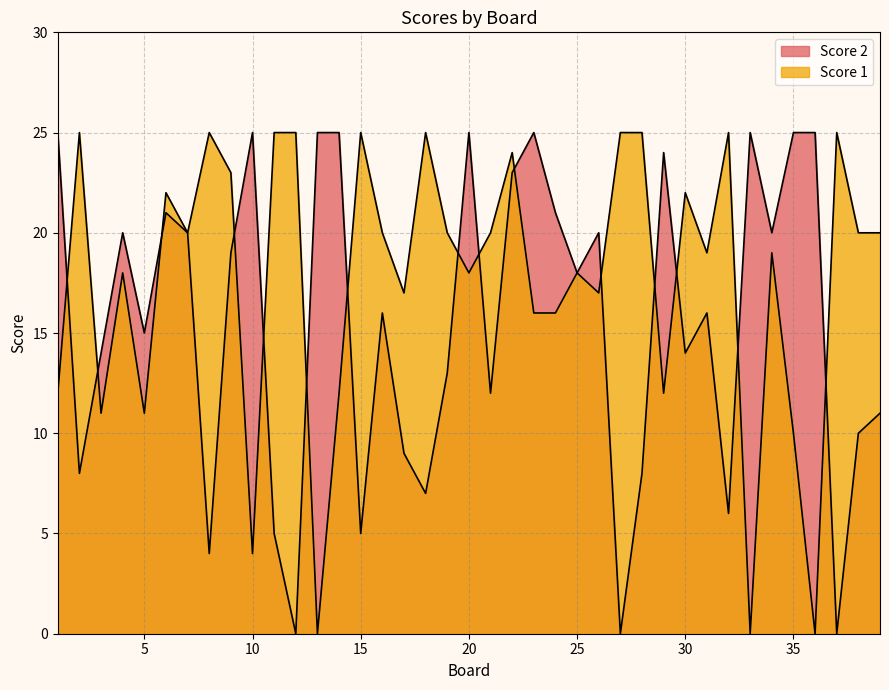

Which has a higher value, 19 or 8?

8